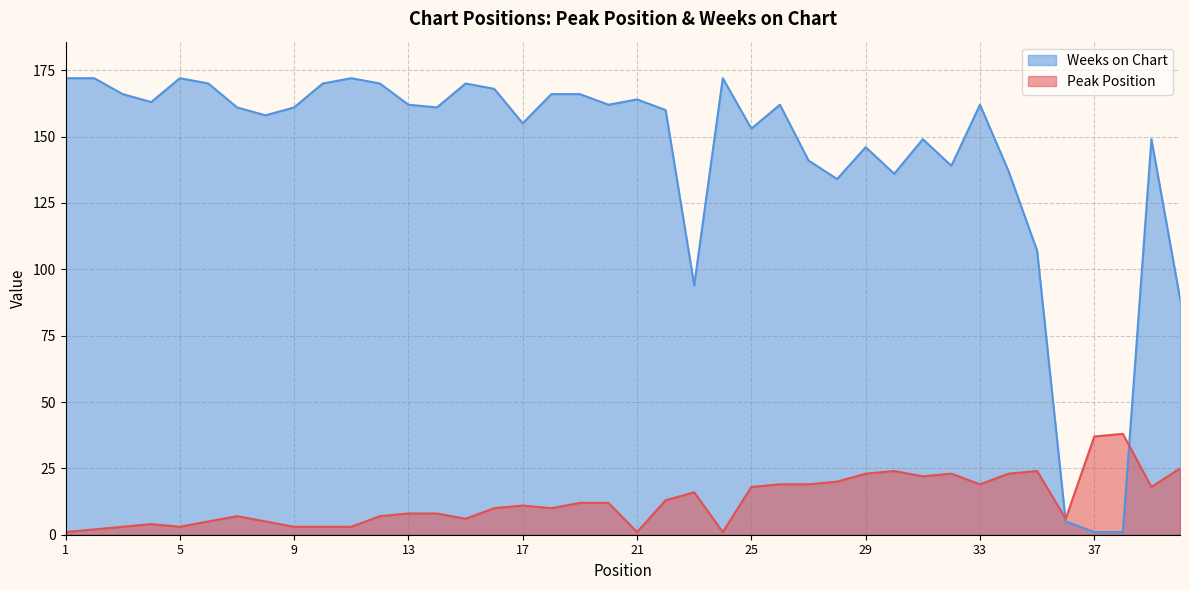

How many lines are shown in the chart?

2